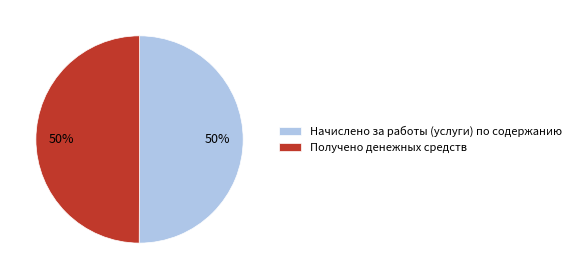

To the nearest percent, what is the combined percentage of Получено денежных средств and Начислено за работы (услуги) по содержанию?

100%